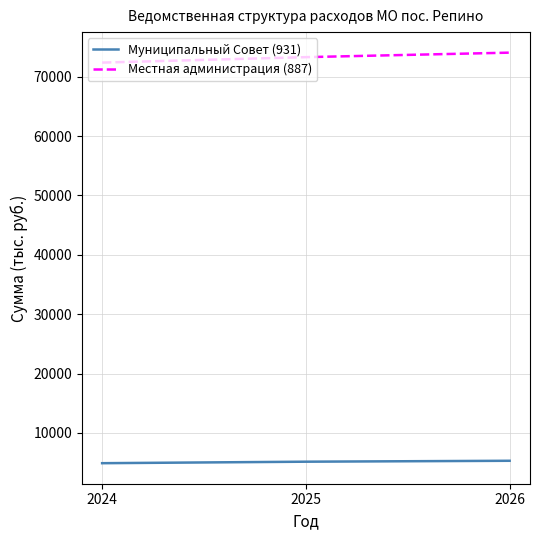

What is the minimum value shown in the chart?

4902.6